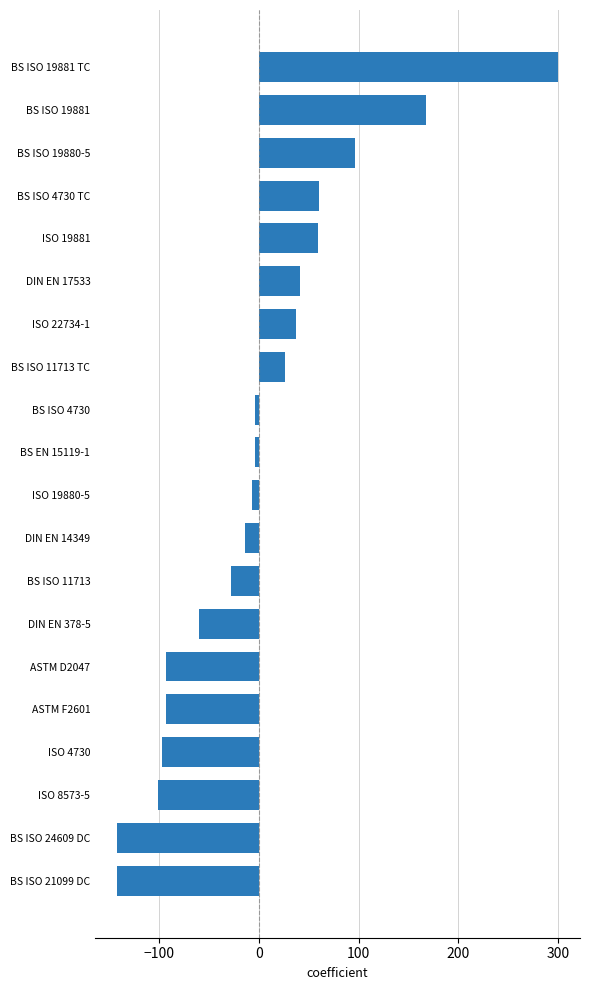

What position from the bottom is BS ISO 19881?

19